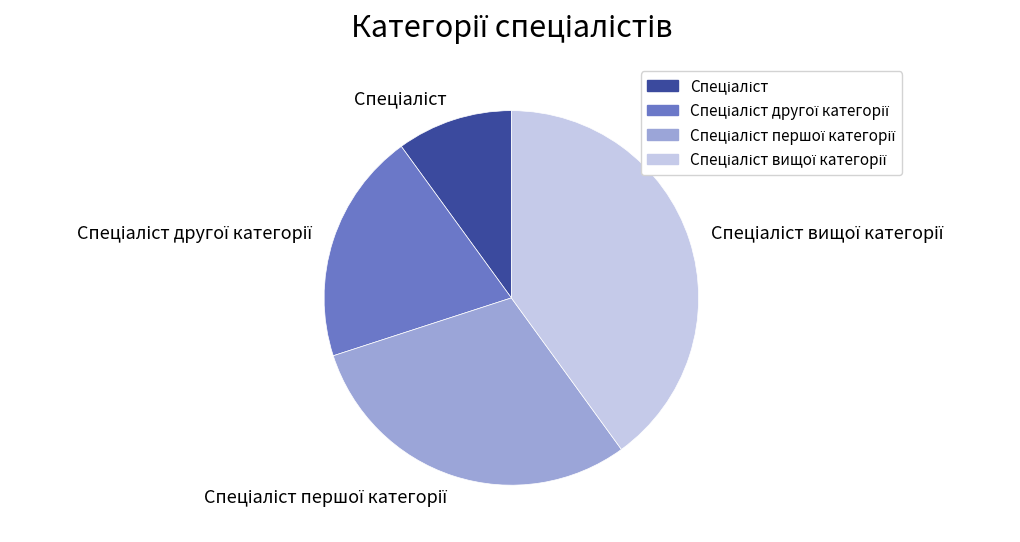

Is there any slice that represents more than half of the pie?

No